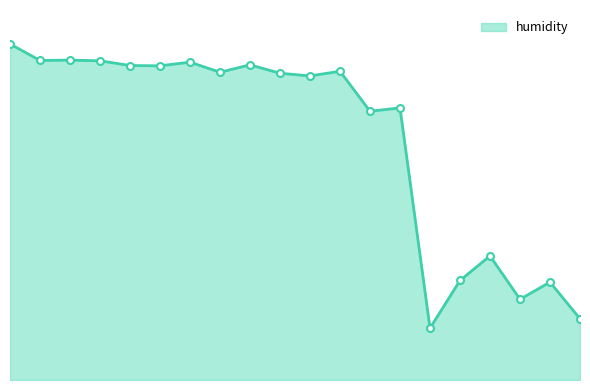

Is this an area chart (filled region under the line)?

Yes